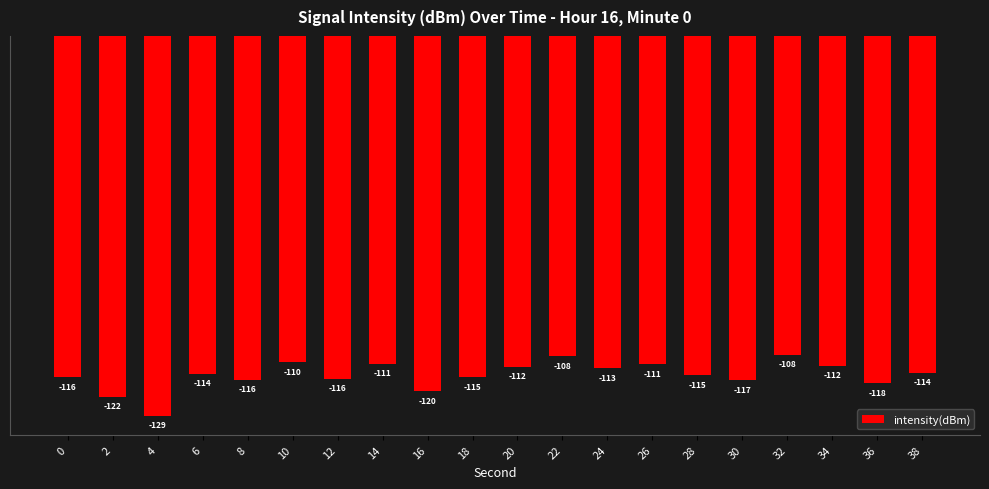

Which has a higher value, 16 or 36?

36